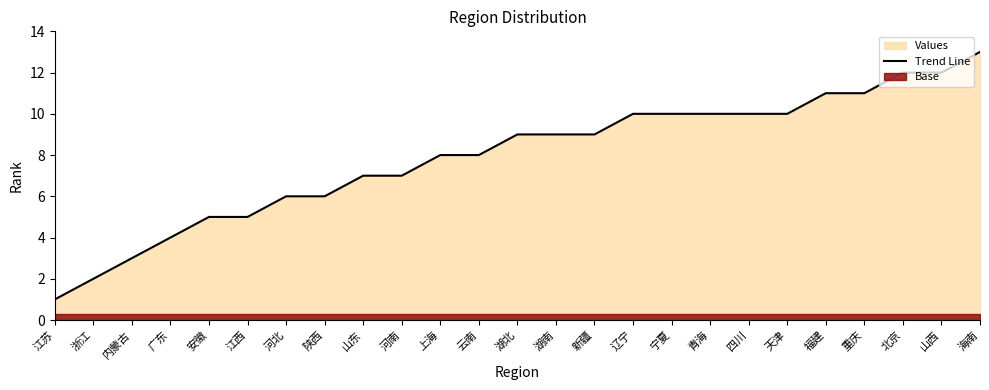

What is the label of the 13th point from the left?

湖北